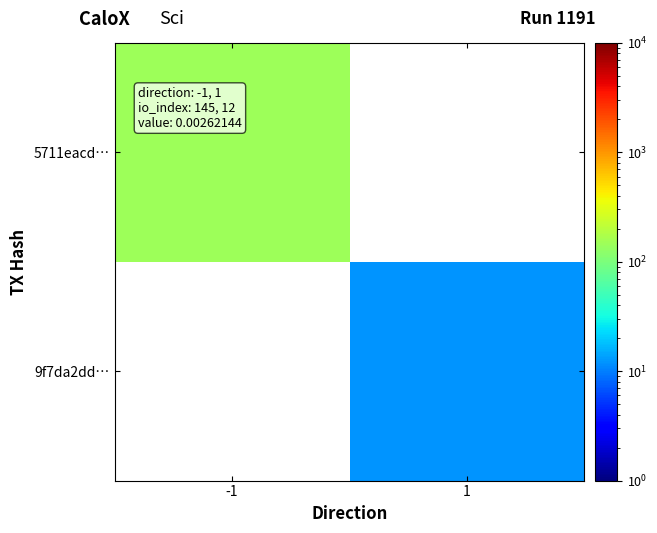

Between -1 and 1, which is larger?

1